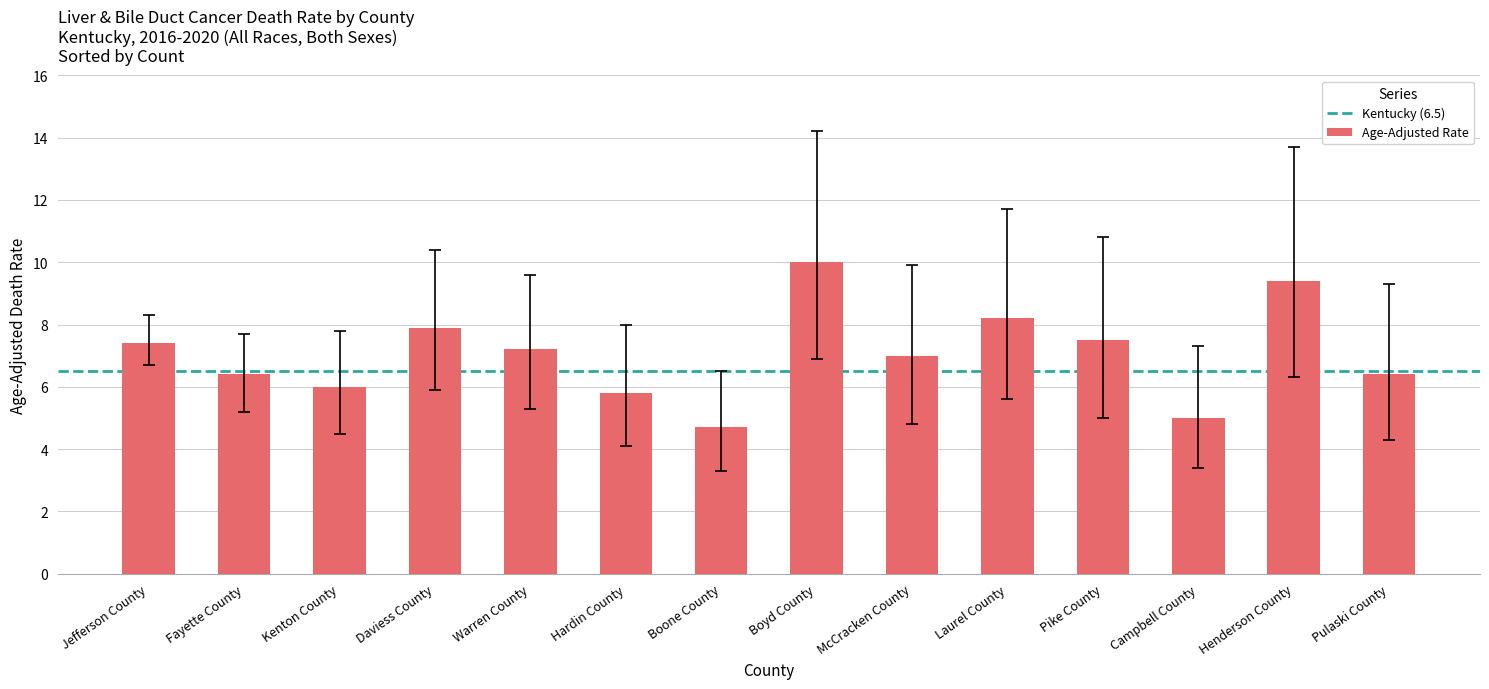

What is the label of the 6th bar from the left?

Hardin County